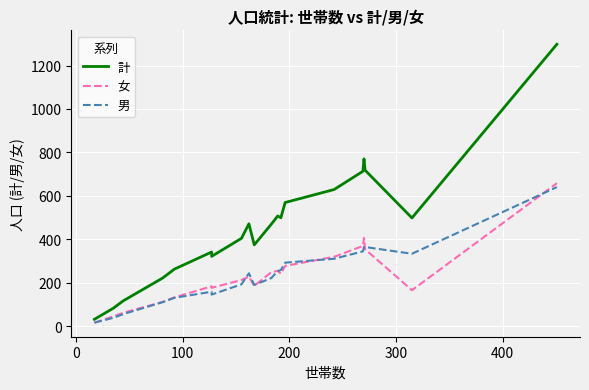

List the series in order of their peak value, highest first.

計, 女, 男